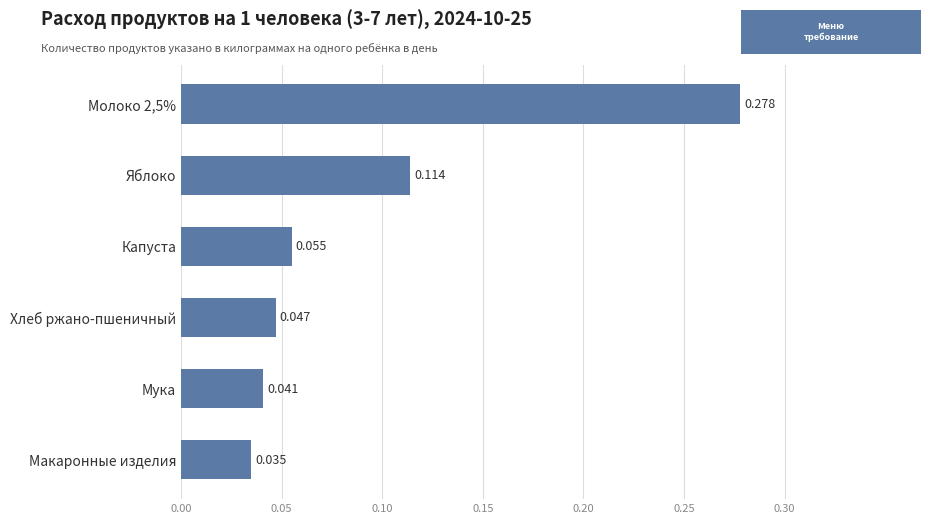

Which label corresponds to the largest value in the chart?

Молоко 2,5%